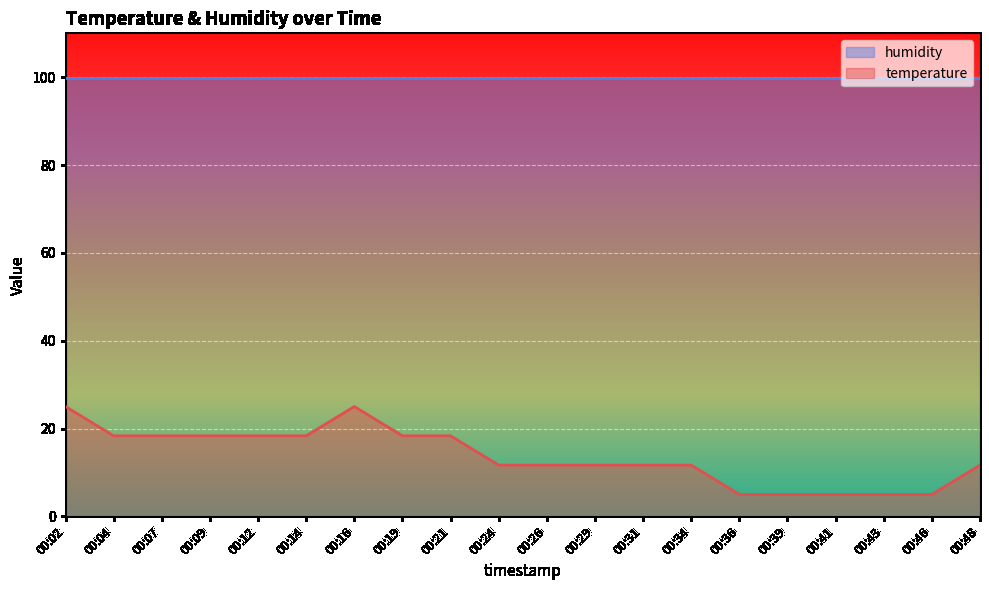

Reading left to right, what are all the values shown in this chart?

25.0	18.3	18.3	18.3	18.3	18.3	25.0	18.3	18.3	11.7	11.7	11.7	11.7	11.7	5.0	5.0	5.0	5.0	5.0	11.7